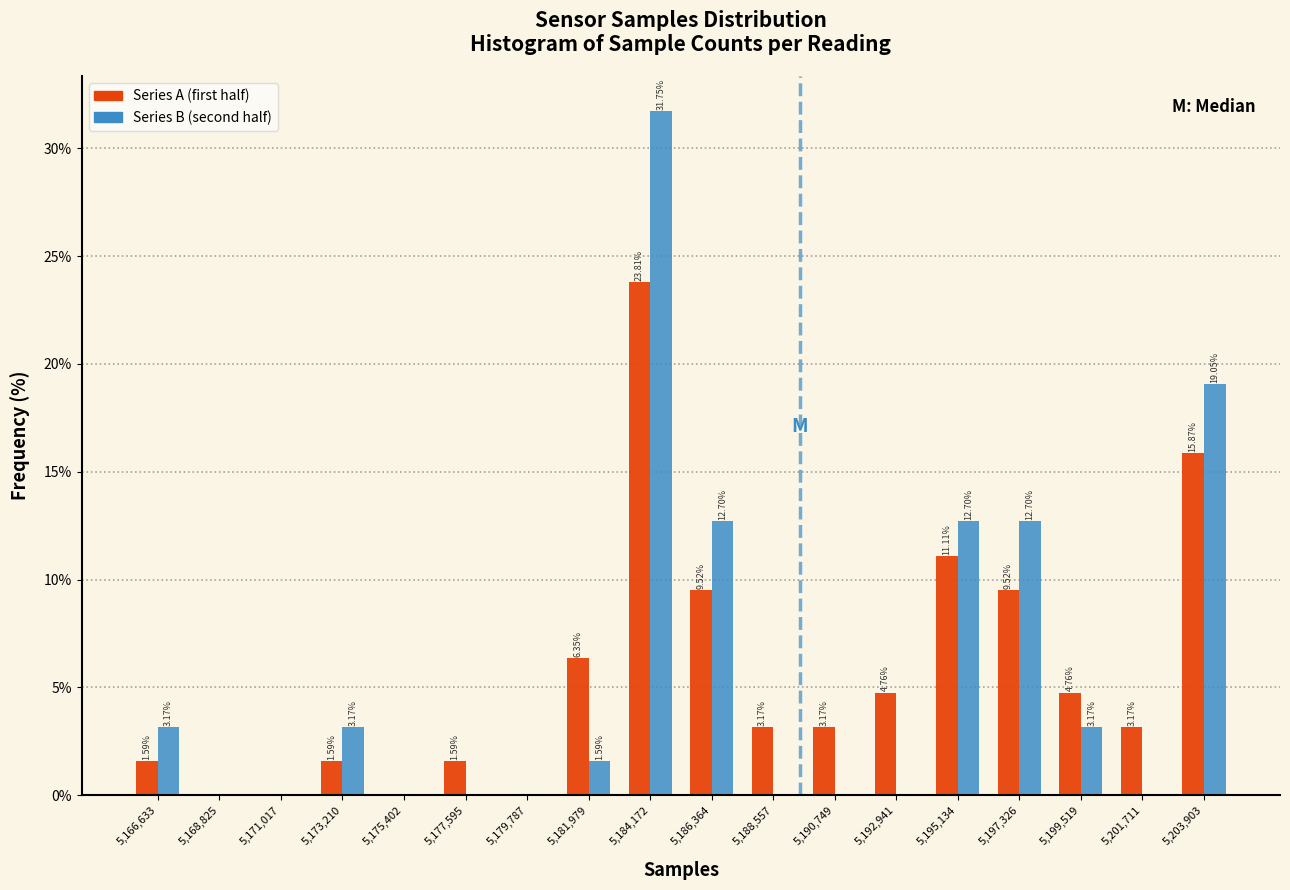

In the Series A (first half) series, which range on the x-axis has the tallest bar?

5183000 to 5185500